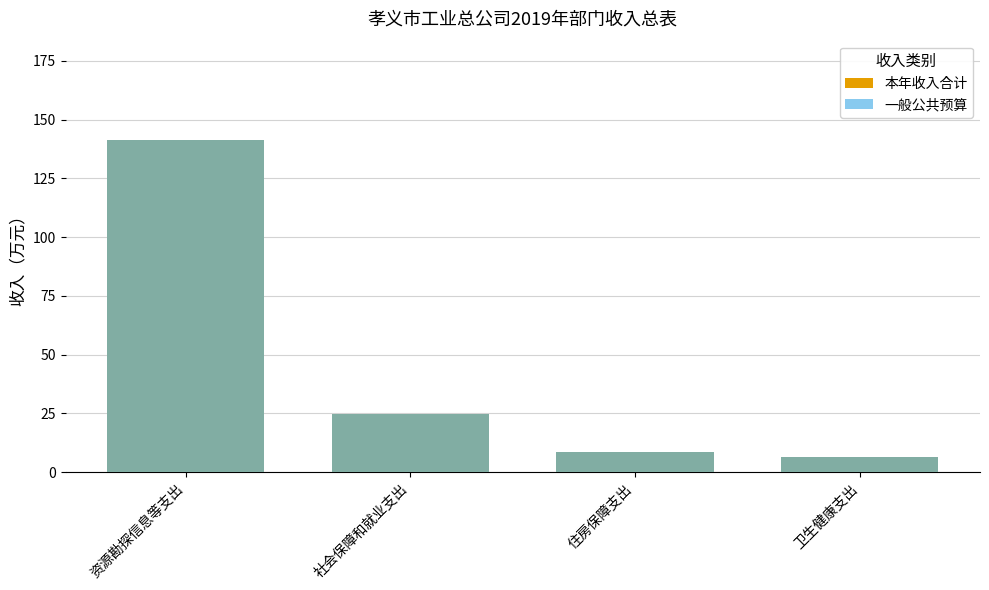

Reading left to right, what are all the values shown in this chart?

本年收入合计: 资源勘探信息等支出=141.2	社会保障和就业支出=24.8	住房保障支出=8.6	卫生健康支出=6.5
一般公共预算: 资源勘探信息等支出=141.2	社会保障和就业支出=24.8	住房保障支出=8.6	卫生健康支出=6.5